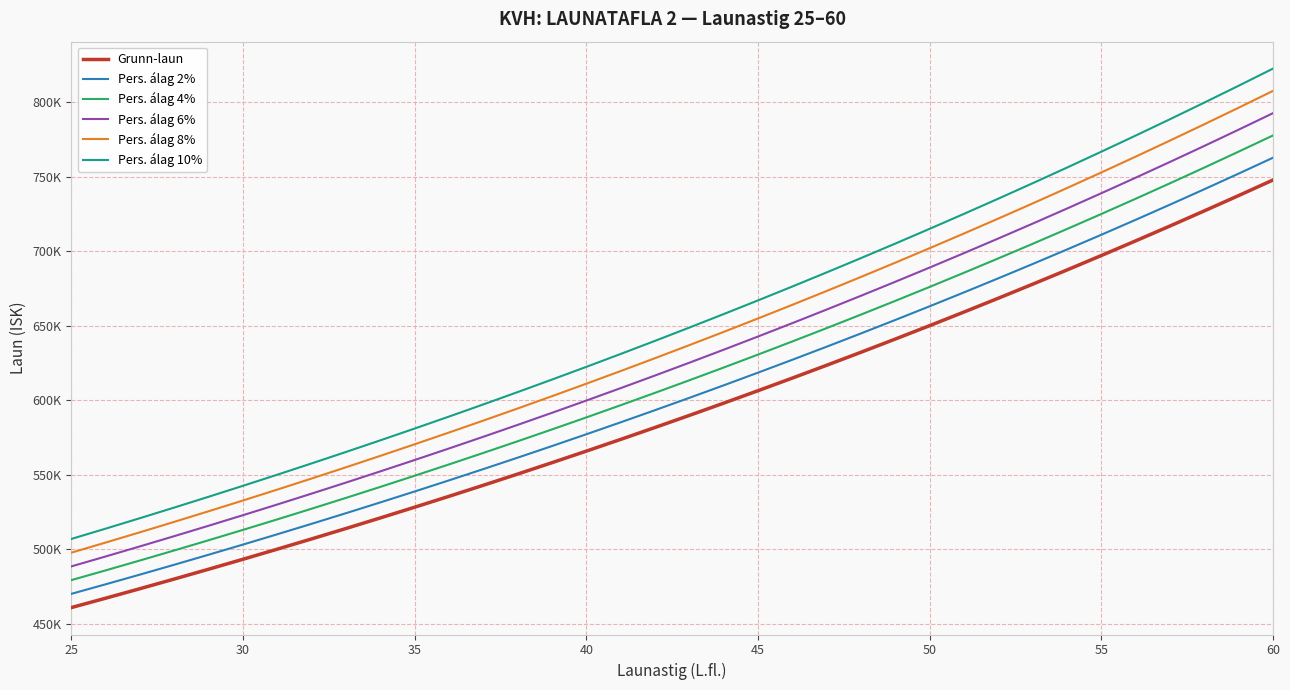

Reading right to left, transcribe all the data shown in this chart.

Grunn-laun: 747912	737465	727171	717030	707039	697198	687501	677946	668533	659260	650122	641119	632252	623513	614906	606425	598068	589836	581724	573734	565861	558105	550463	542933	535515	528208	521008	513913	506925	500039	493255	486572	479987	473500	467107	460810
Pers. álag 2%: 762870	752214	741714	731371	721180	711142	701251	691505	681904	672445	663124	653941	644897	635983	627204	618554	610029	601633	593358	585209	577178	569267	561472	553792	546225	538772	531428	524191	517064	510040	503120	496303	489587	482970	476449	470026
Pers. álag 4%: 777828	766964	756258	745711	735321	725086	715001	705064	695274	685630	676127	666764	657542	648454	639502	630682	621991	613429	604993	596683	588495	580429	572482	564650	556936	549336	541848	534470	527202	520041	512985	506035	499186	492440	485791	479242
Pers. álag 6%: 792787	781713	770801	760052	749461	739030	728751	718623	708645	698816	689129	679586	670187	660924	651800	642811	633952	625226	616627	608158	599813	591591	583491	575509	567646	559900	552268	544748	537341	530041	522850	515766	508786	501910	495133	488459
Pers. álag 8%: 807745	796462	785345	774392	763602	752974	742501	732182	722016	712001	702132	692409	682832	673394	664098	654939	645913	637023	628262	619633	611130	602753	594500	586368	578356	570465	562689	555026	547479	540042	532715	525498	518386	511380	504476	497675
Pers. álag 10%: 822703	811212	799888	788733	777743	766918	756251	745741	735386	725186	715134	705231	695477	685864	676397	667068	657875	648820	639896	631107	622447	613916	605509	597226	589067	581029	573109	565304	557618	550043	542581	535229	527986	520850	513818	506891